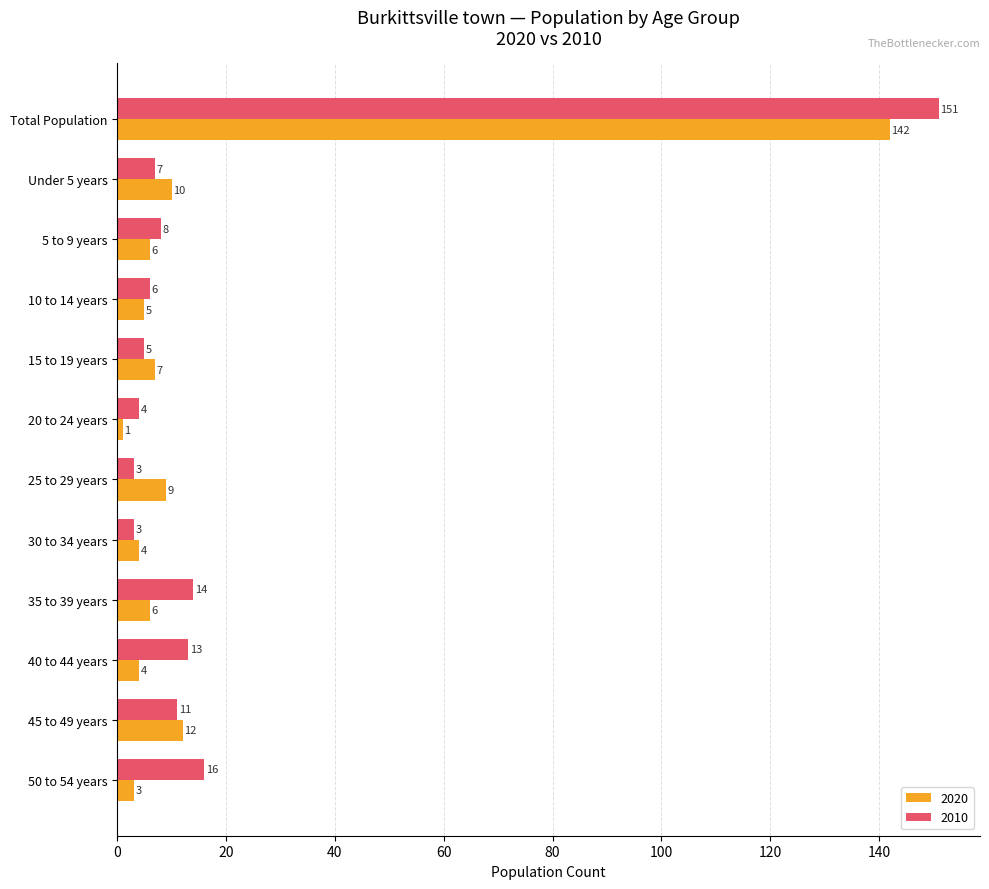

Rank the series by their maximum value, from highest to lowest.

2010, 2020